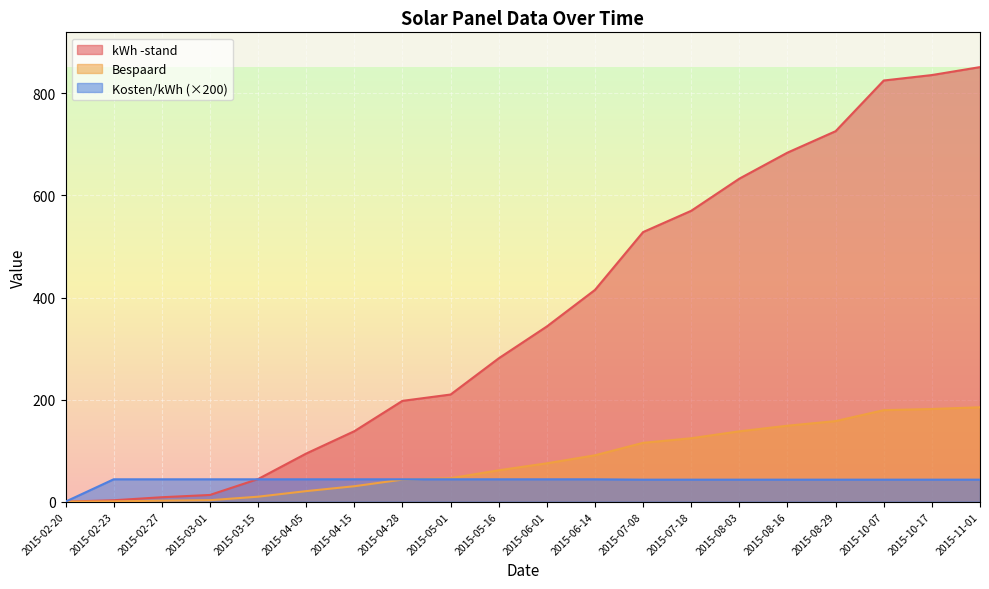

How many lines are shown in the chart?

3